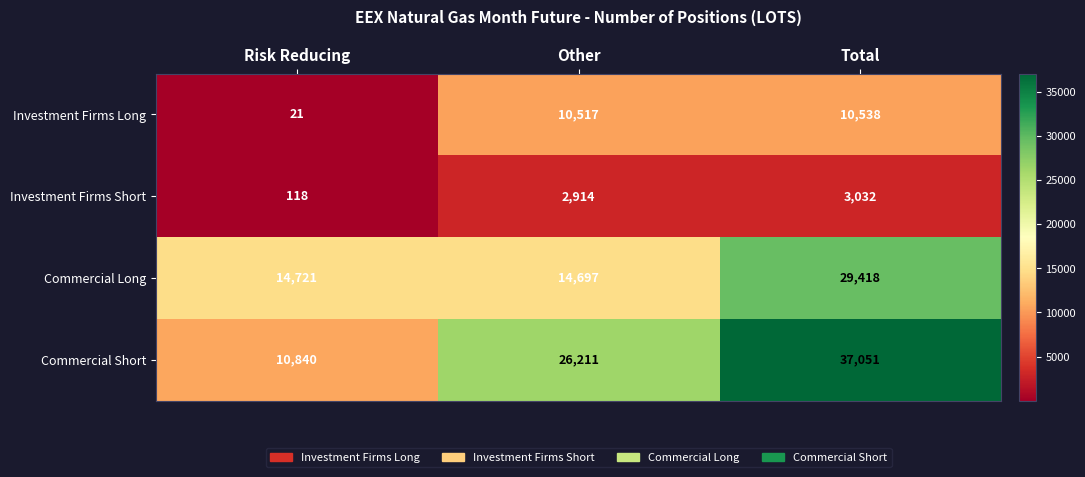

What is the minimum value shown in the chart?

21